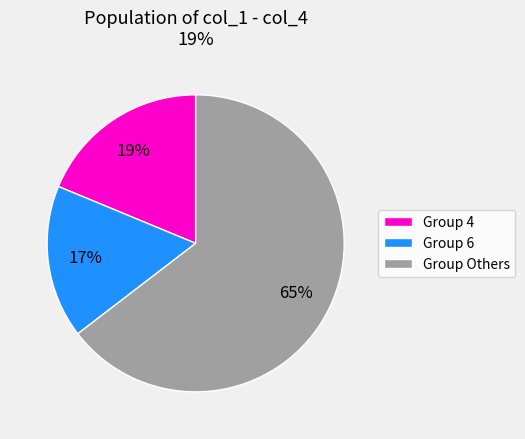

Is it true that Group 4 is 26% of the pie?

False